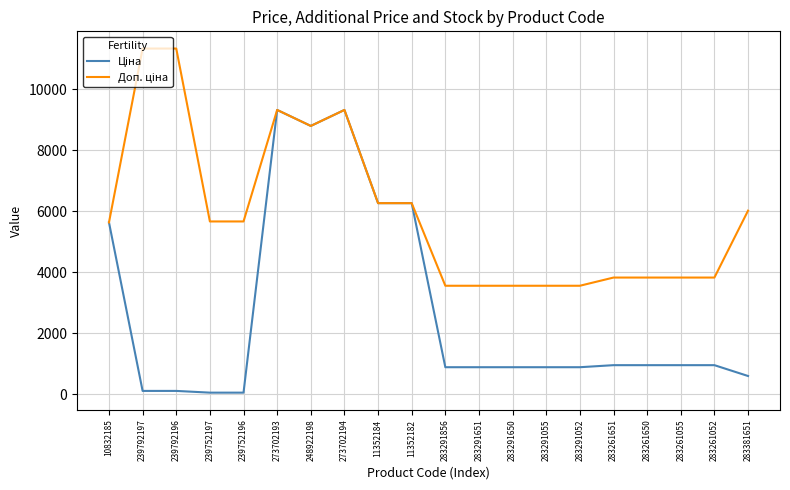

Does the chart have visible grid lines?

Yes